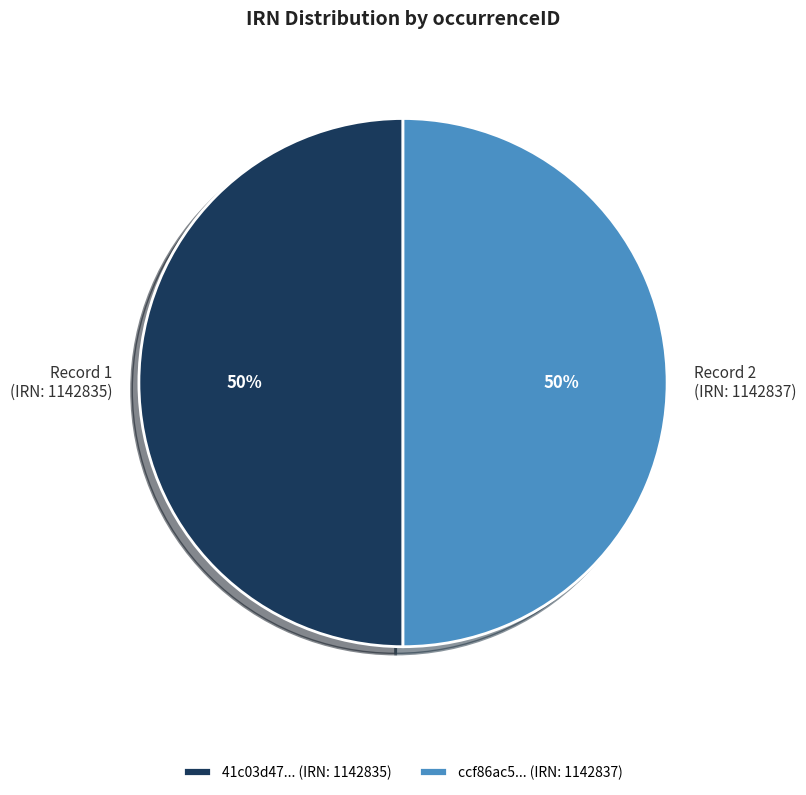

Is the sum of Record 1 (IRN: 1142835) and Record 2 (IRN: 1142837) greater than half?

Yes